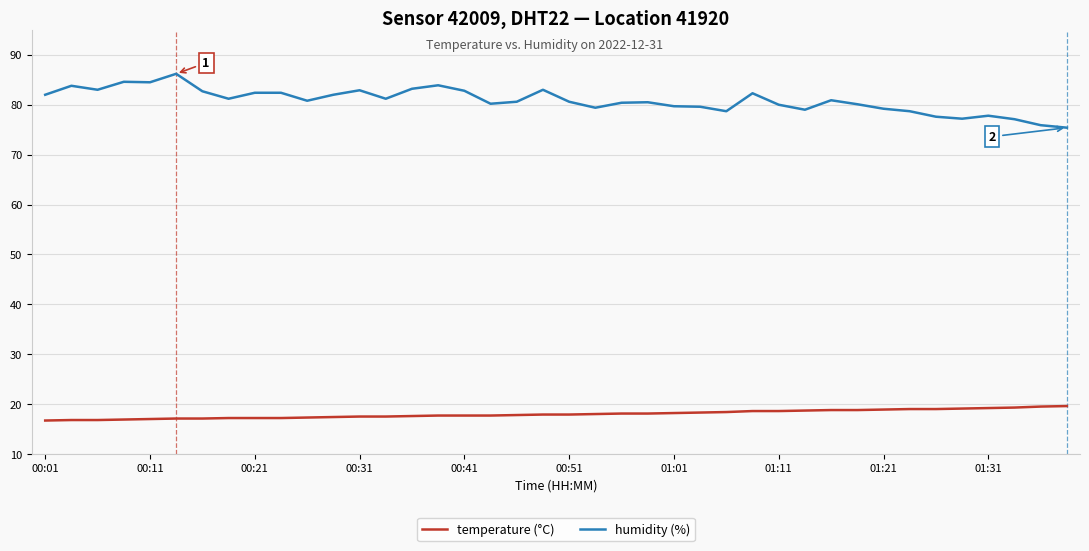

What is the greatest value displayed?

86.2